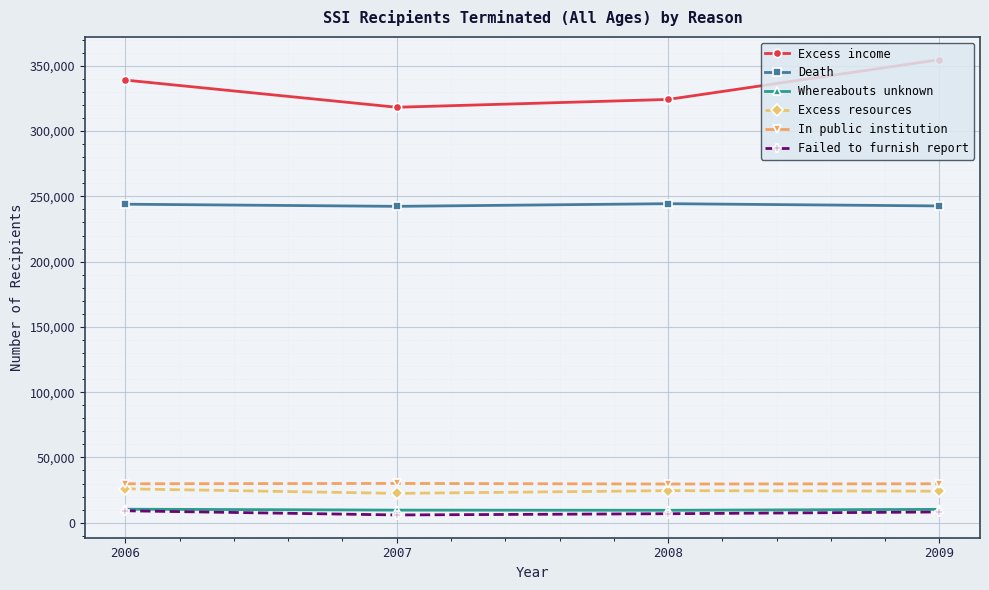

The value of Whereabouts unknown at 2006 is 10333. True or false?

True